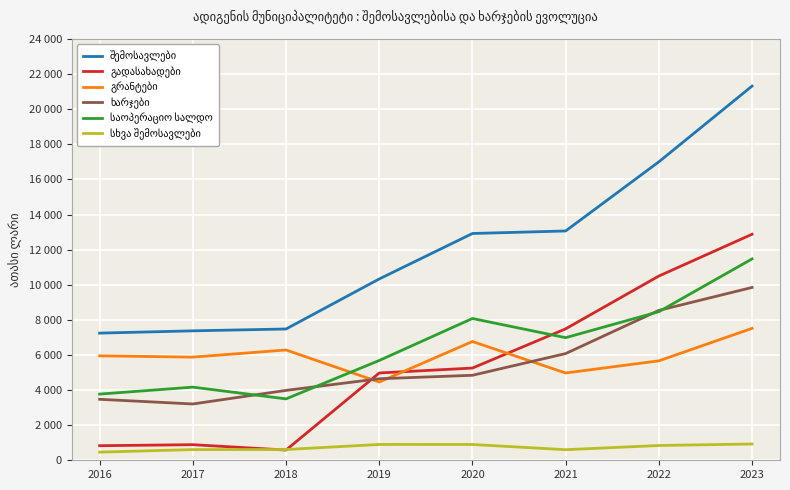

At which category does სხვა შემოსავლები reach its first local peak?

2019